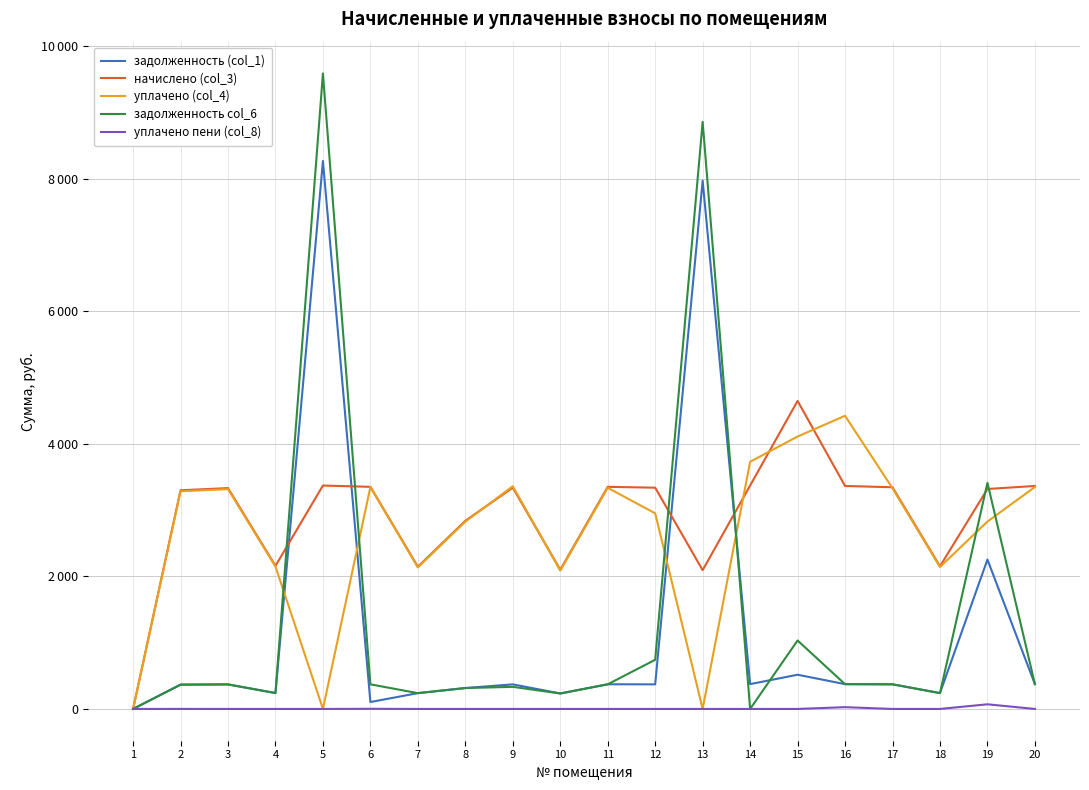

Does the chart display data point markers on the line(s)?

No